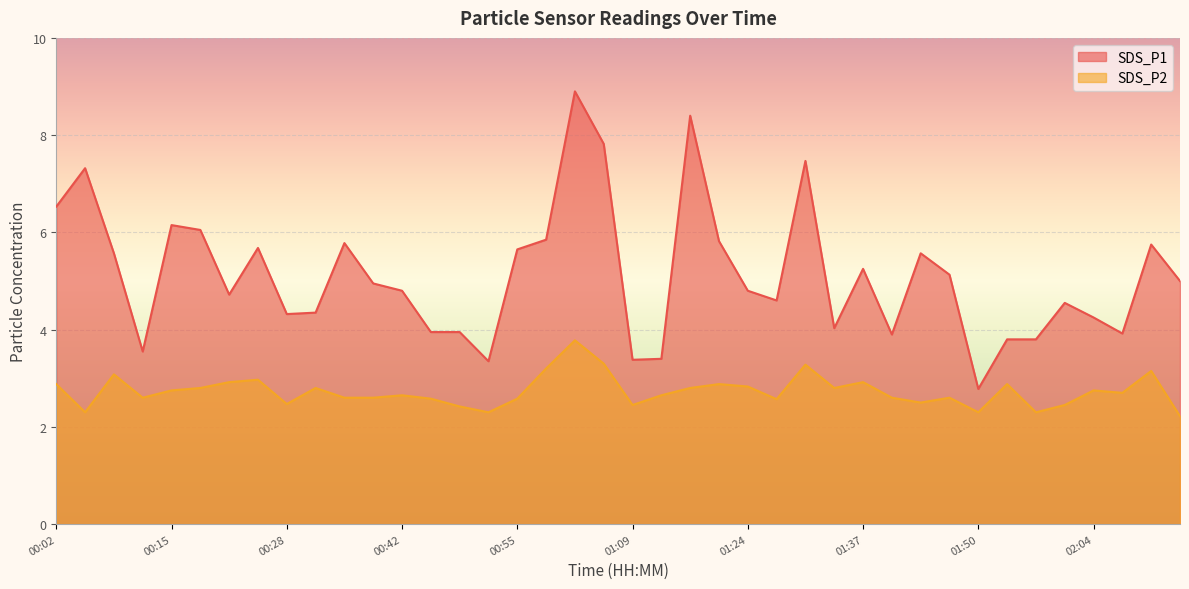

How many interior local valleys does the SDS_P1 series have?

10